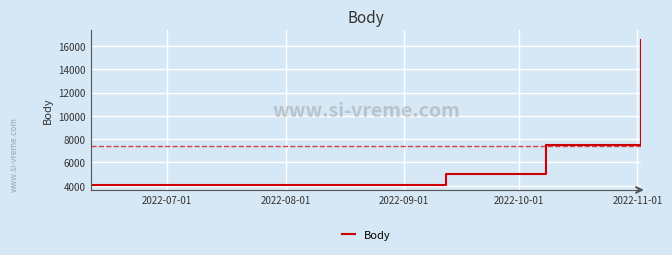

What is the difference between the values at 2022-07-01 and 2022-11-01?

12459